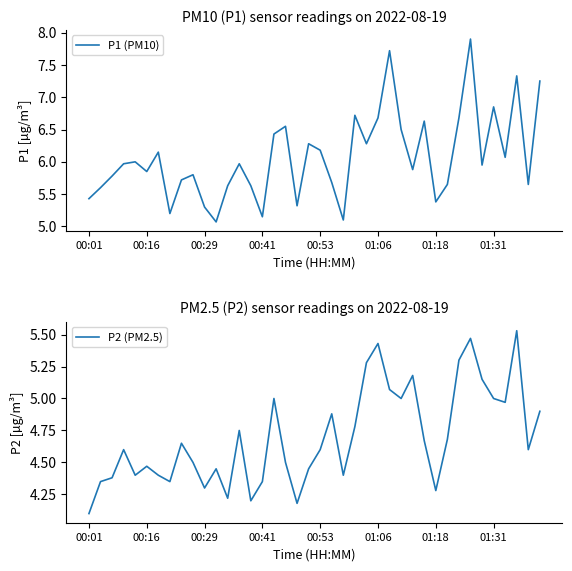

What is the average value of the P1 (PM10) series?

6.1